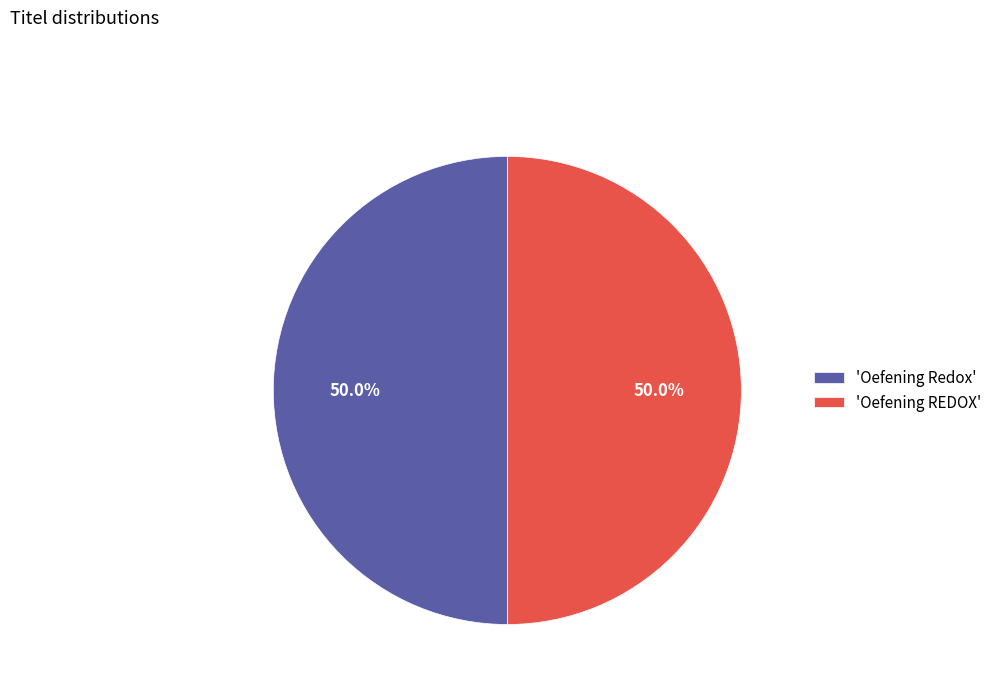

Combined, do 'Oefening Redox' and 'Oefening REDOX' account for over 50%?

Yes